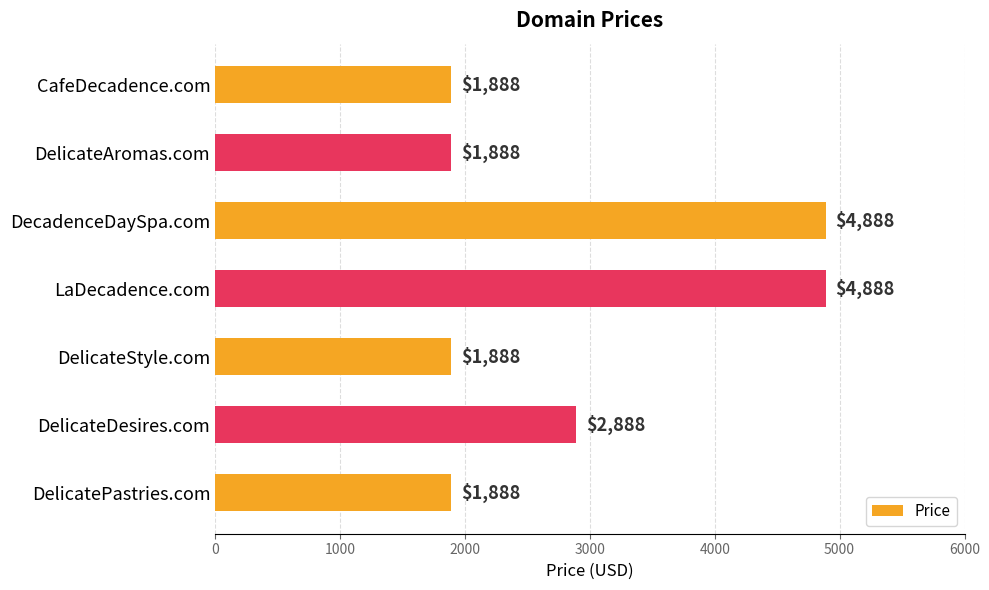

Is it true that the value at DelicatePastries.com is 1888?

True